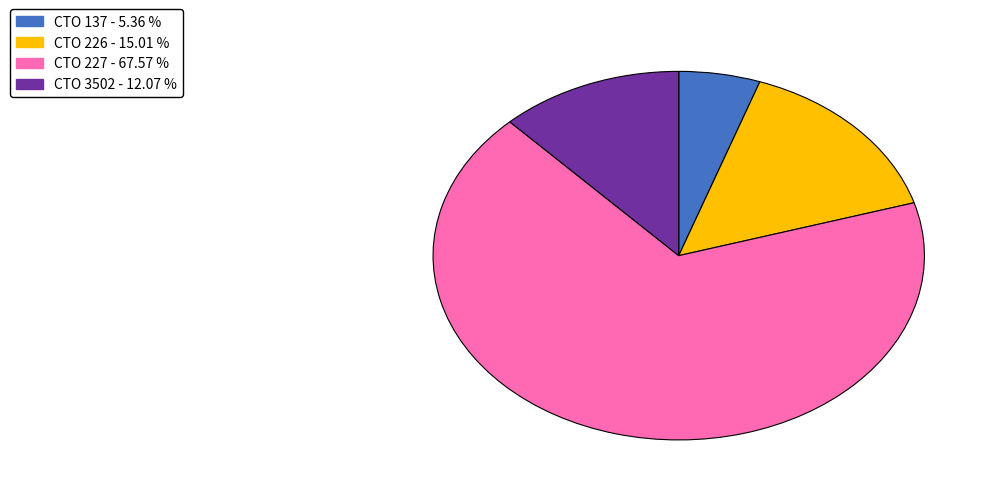

Is there a majority slice in this chart?

Yes